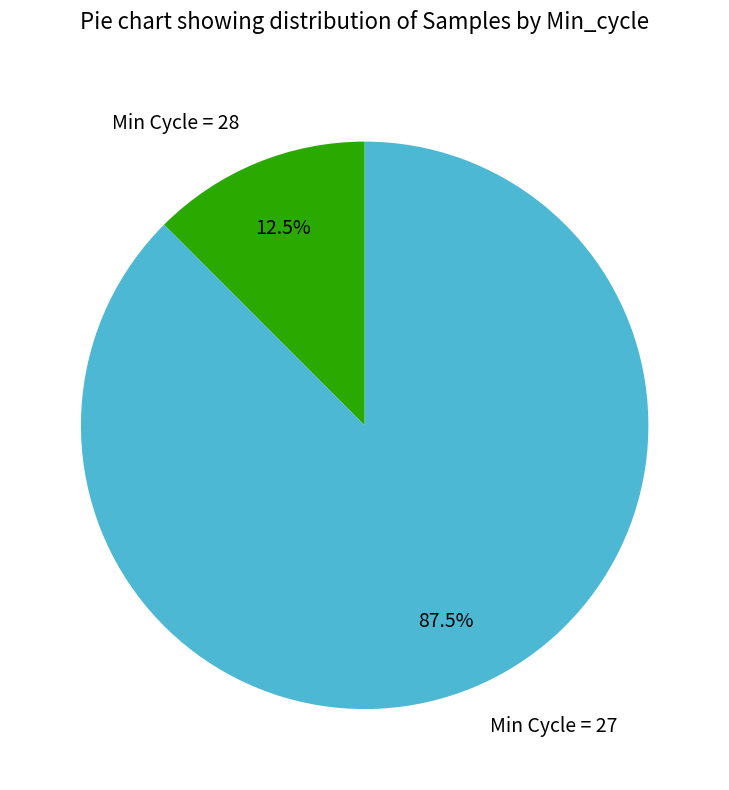

What portion of the pie excludes Min Cycle = 27?

12.5%